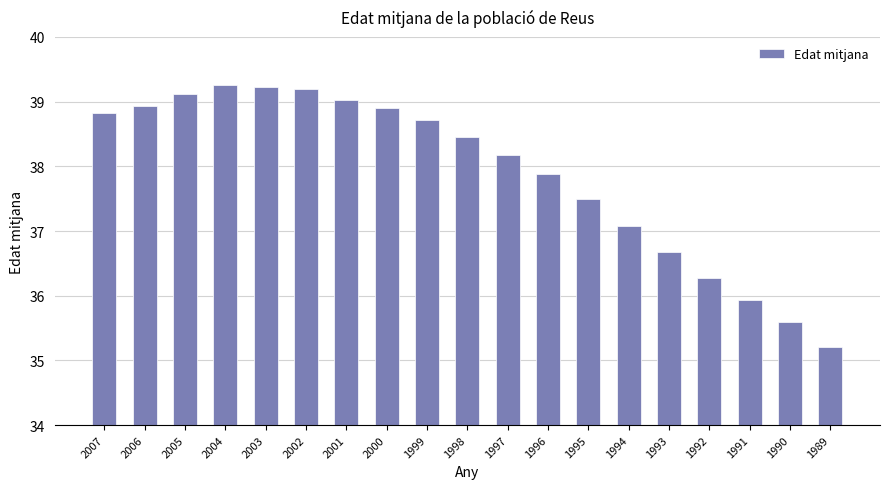

How many series are shown in this chart?

1